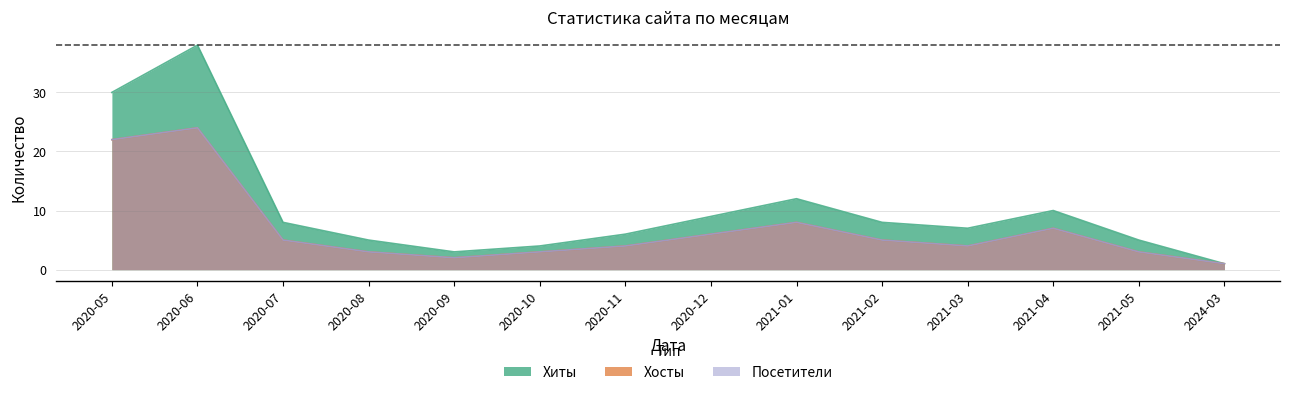

Rank the series at 2024-03 from lowest to highest value.

Хиты, Хосты, Посетители